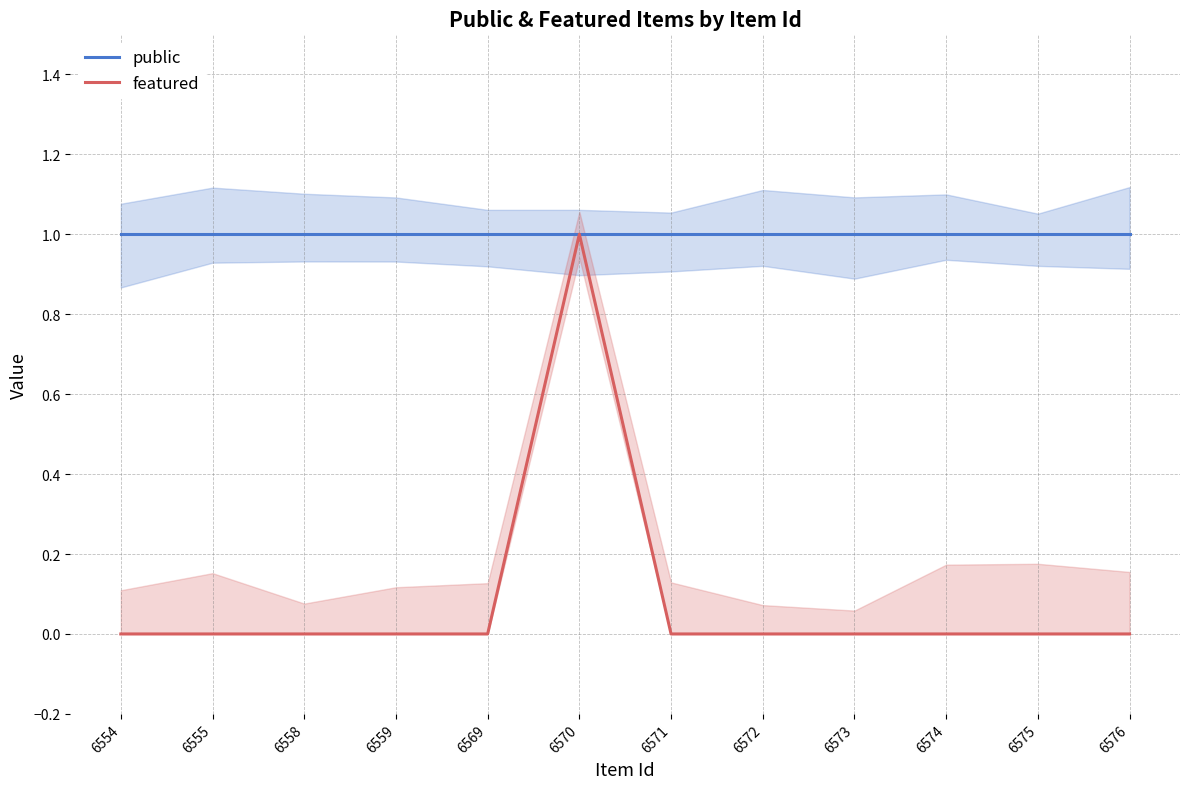

True or false: public and featured cross at least once.

False